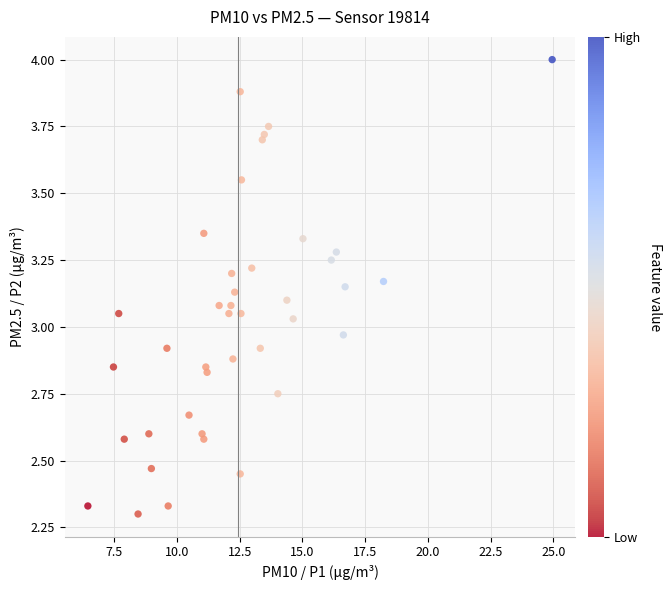

What is the range of X values (max minus min)?

18.5